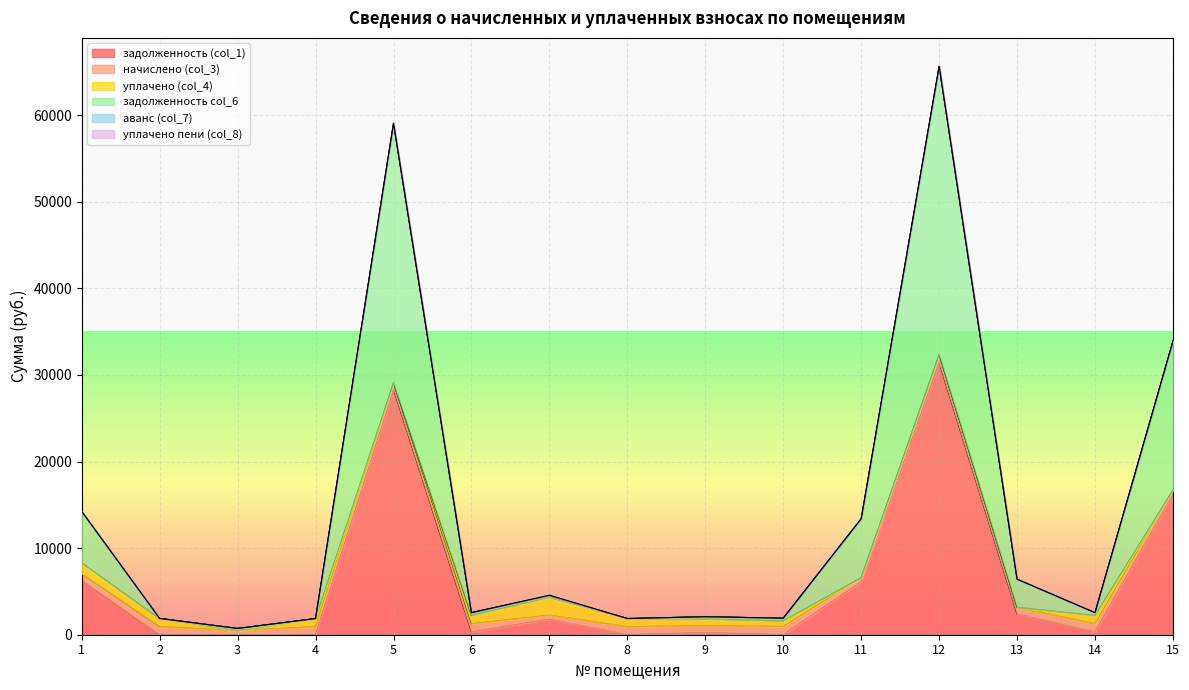

In задолженность col_6, how many points are lower than both neighbors (excluding endpoints)?

4